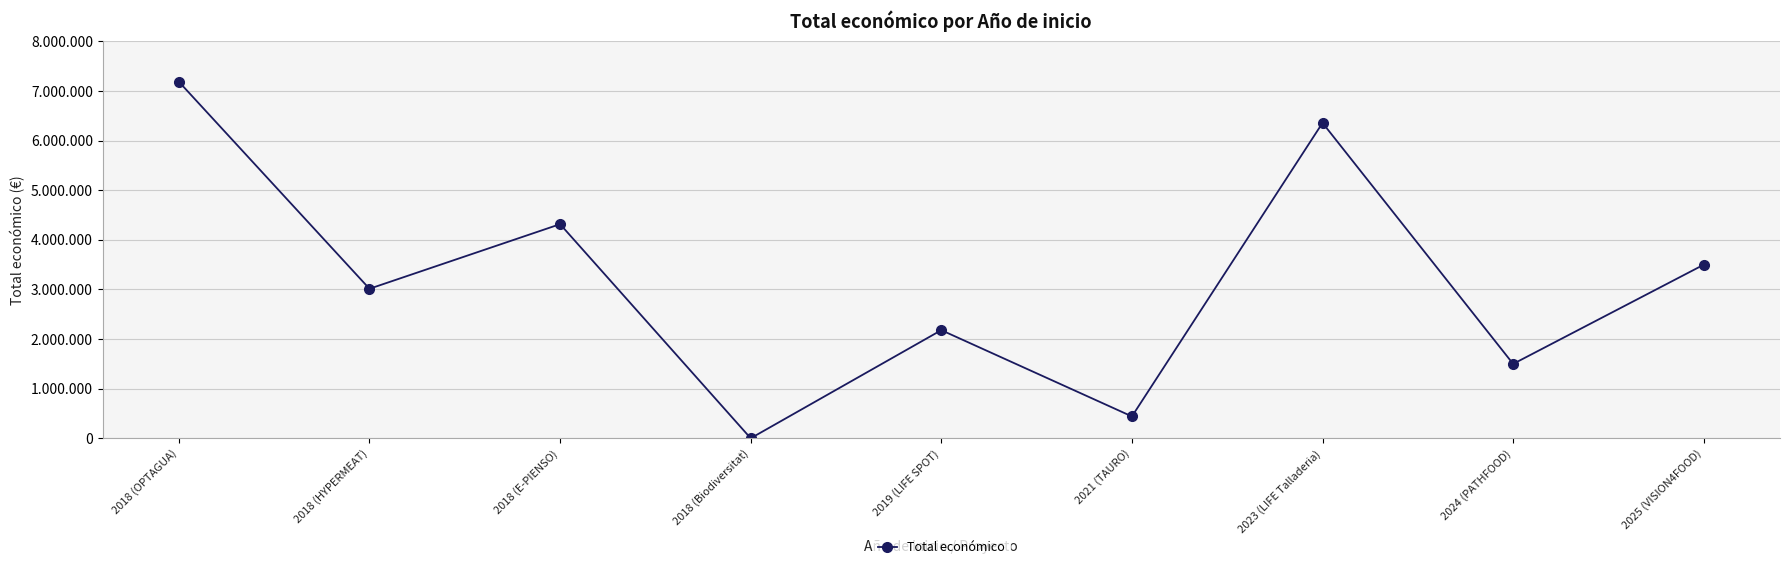

Which has a higher value, 2018 (Biodiversitat) or 2021 (TAURO)?

2021 (TAURO)